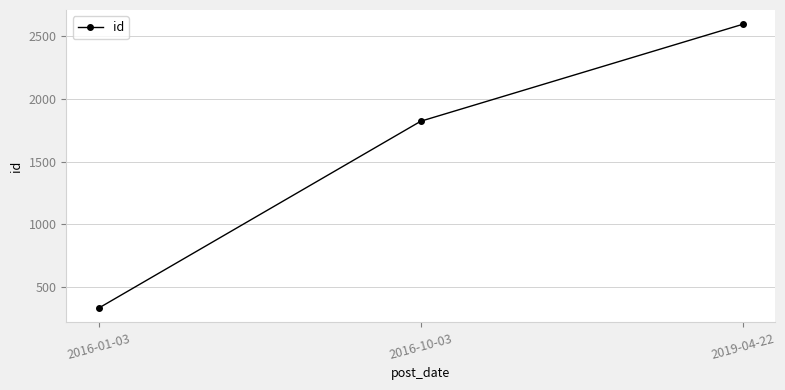

What is the greatest value displayed?

2598